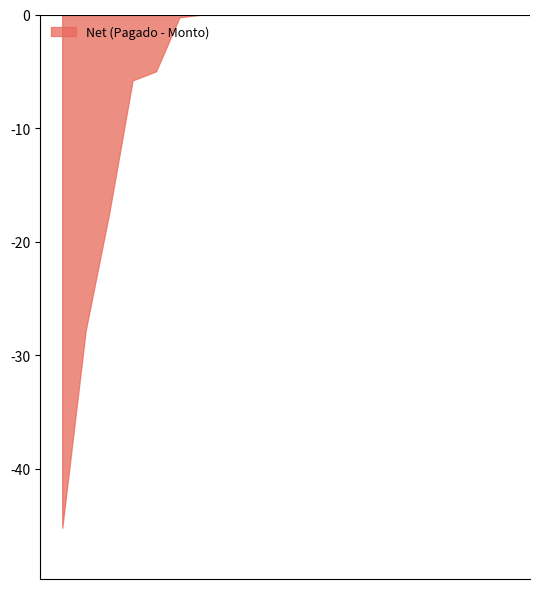

Does the chart have visible grid lines?

No